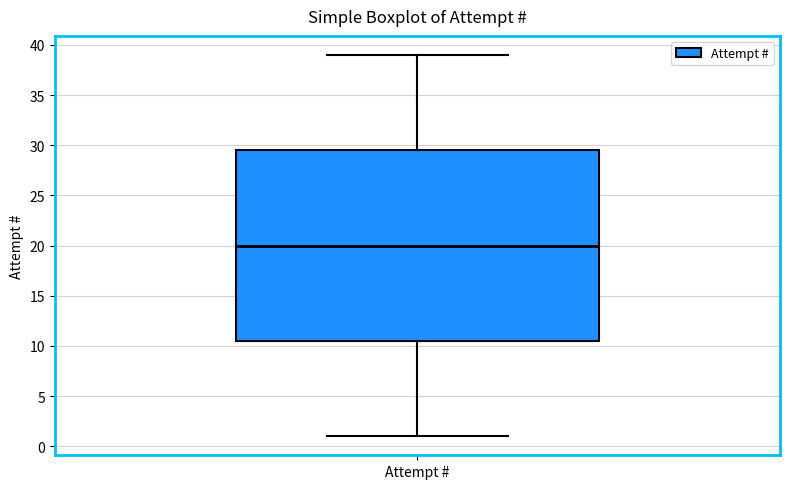

Read this box plot against the y-axis: the position of the median line, the range covered by the box, and the ends of both whiskers. The values are not printed on the chart, so give them approximately, as read against the axis.

median 20.0, box 10.5 to 29.5, whiskers 1.0 to 39.0